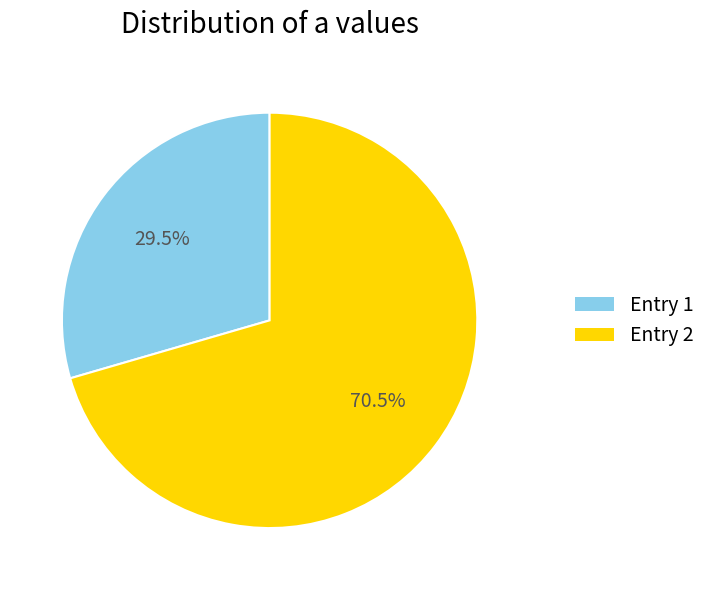

Is there any slice that represents more than half of the pie?

Yes